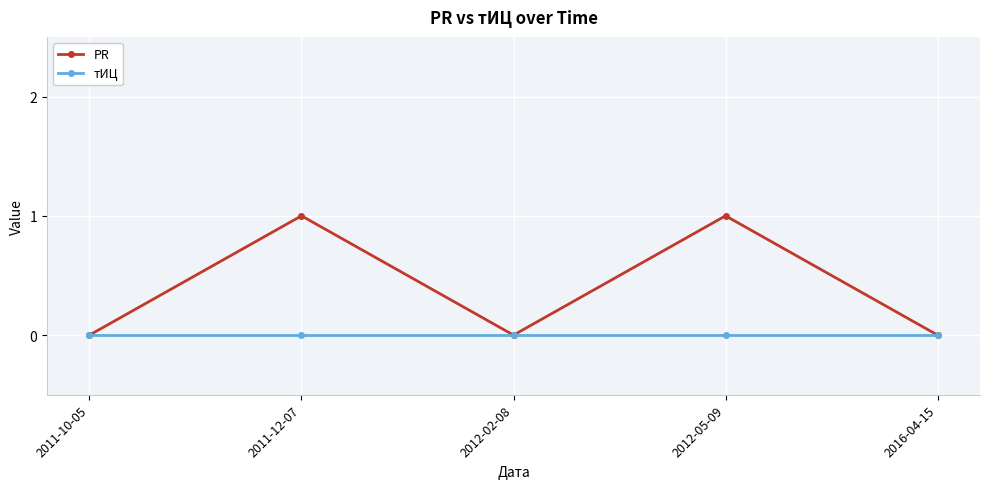

Between 2012-05-09 and 2016-04-15, which series saw the biggest shift?

PR